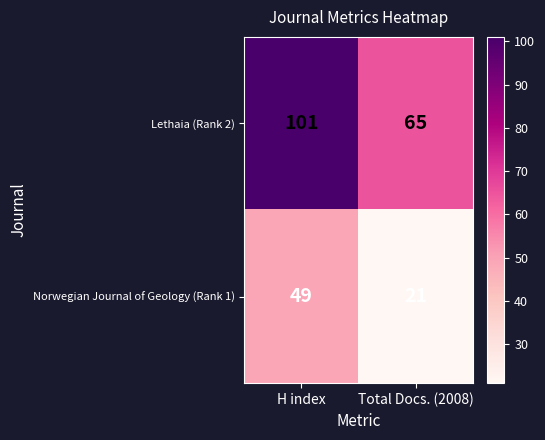

At Total Docs. (2008), list the series in order from smallest to largest.

Norwegian Journal of Geology (Rank 1), Lethaia (Rank 2)